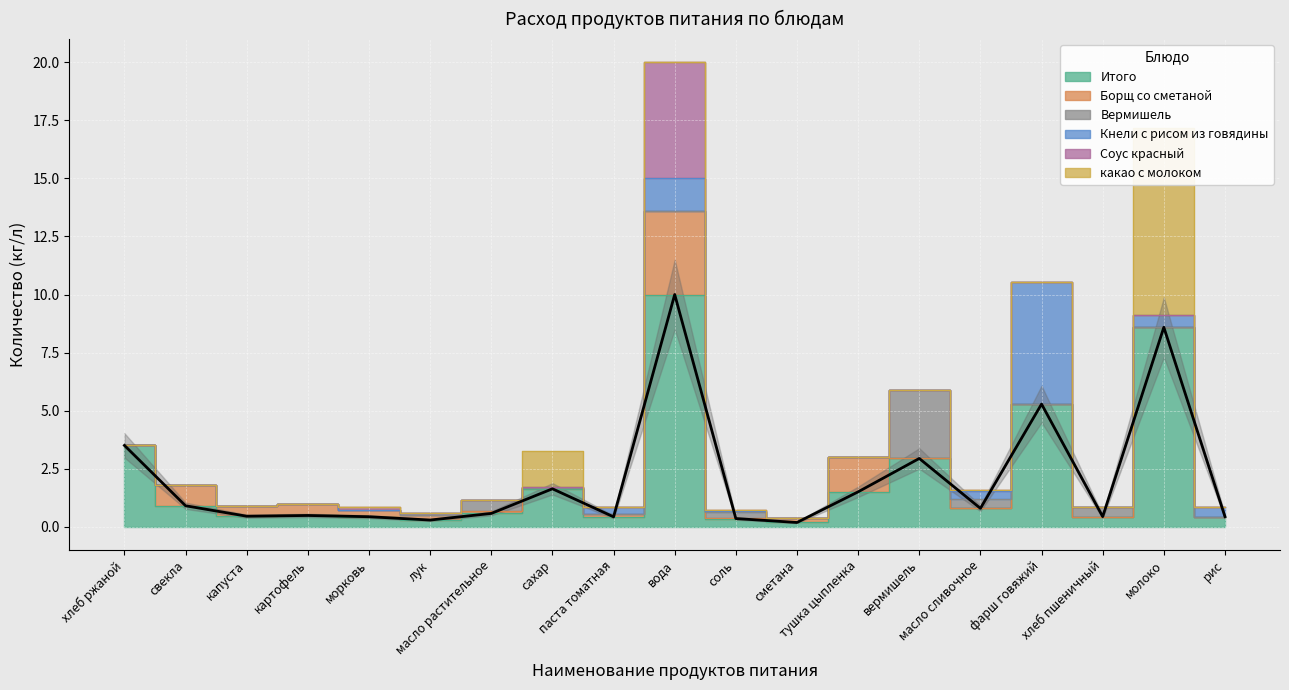

Count the number of categories in the chart.

19